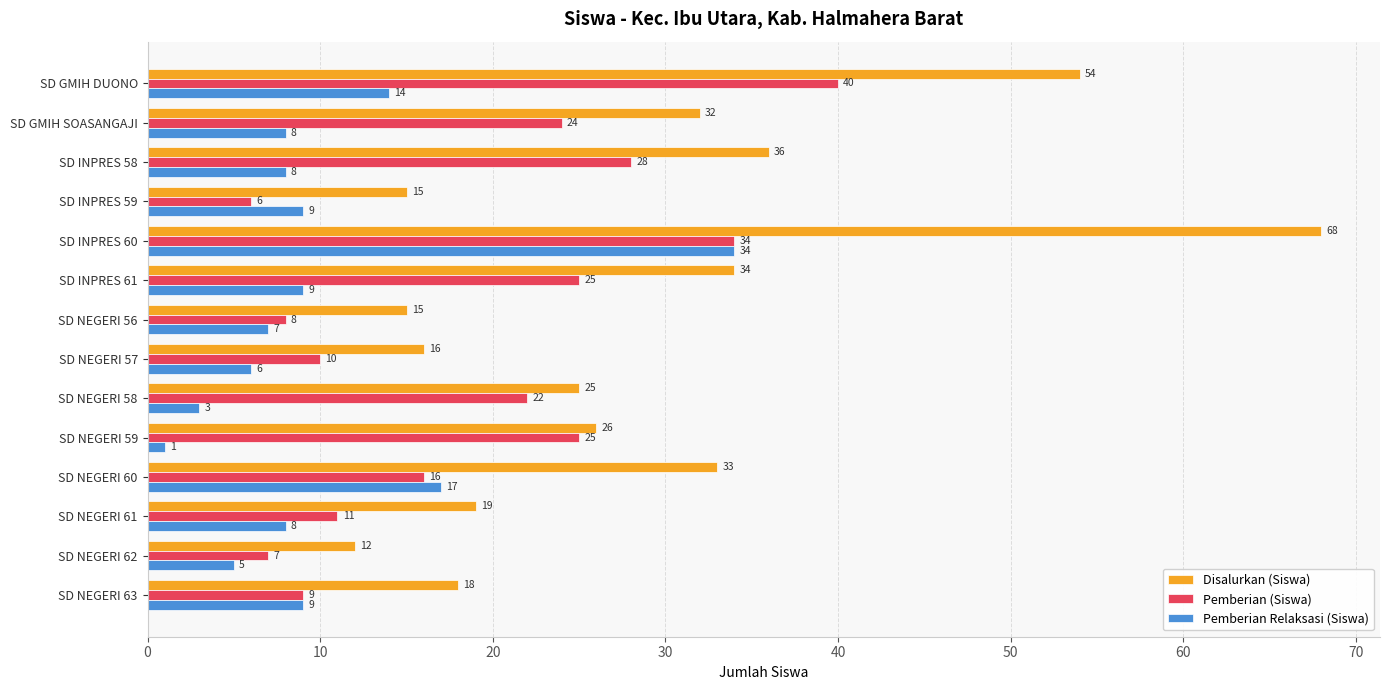

Rank the series by their average value, from lowest to highest.

Pemberian Relaksasi (Siswa), Pemberian (Siswa), Disalurkan (Siswa)